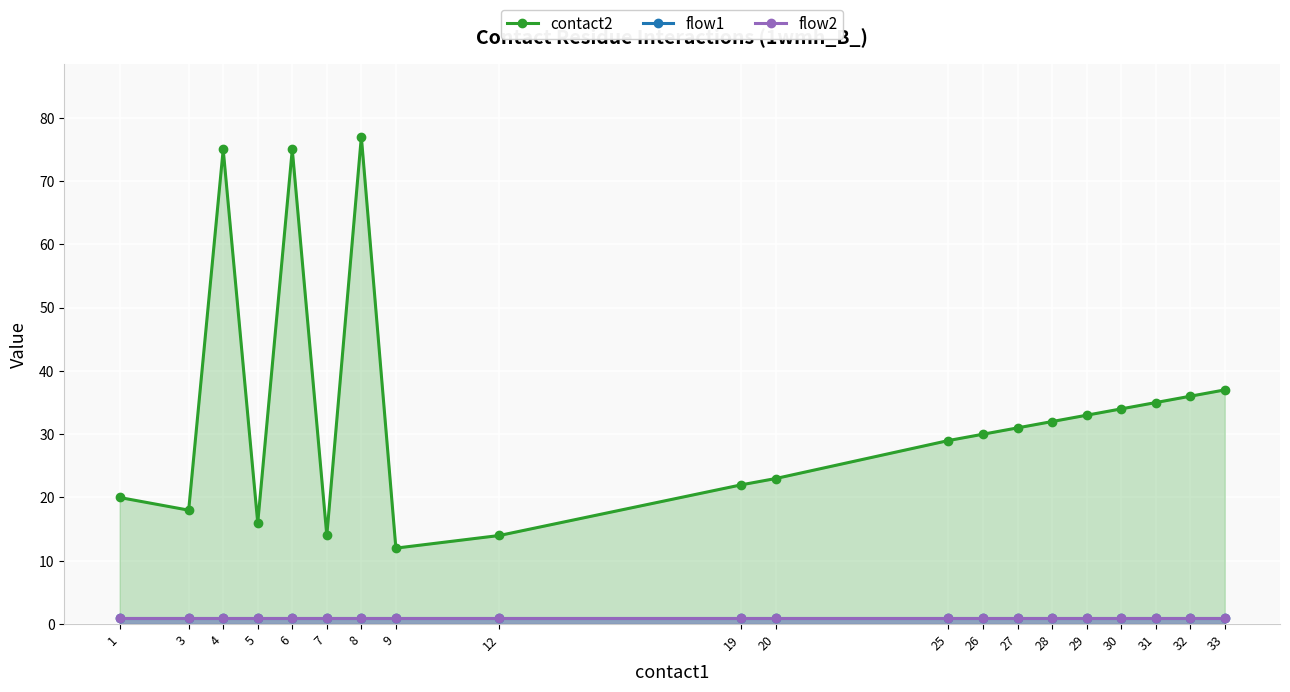

What are all the series names shown in the legend?

contact2, flow1, flow2